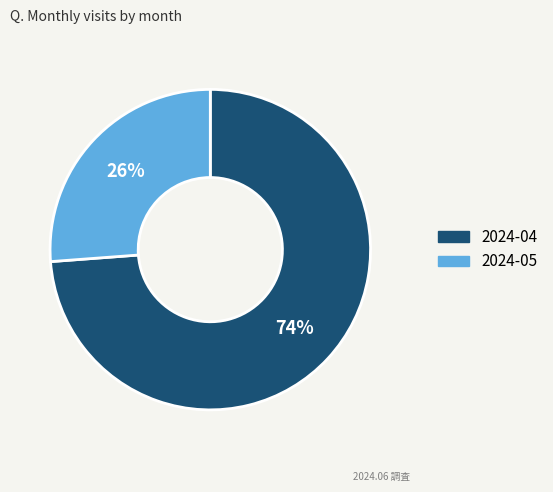

To the nearest percent, what percentage of the pie is 2024-04?

74%